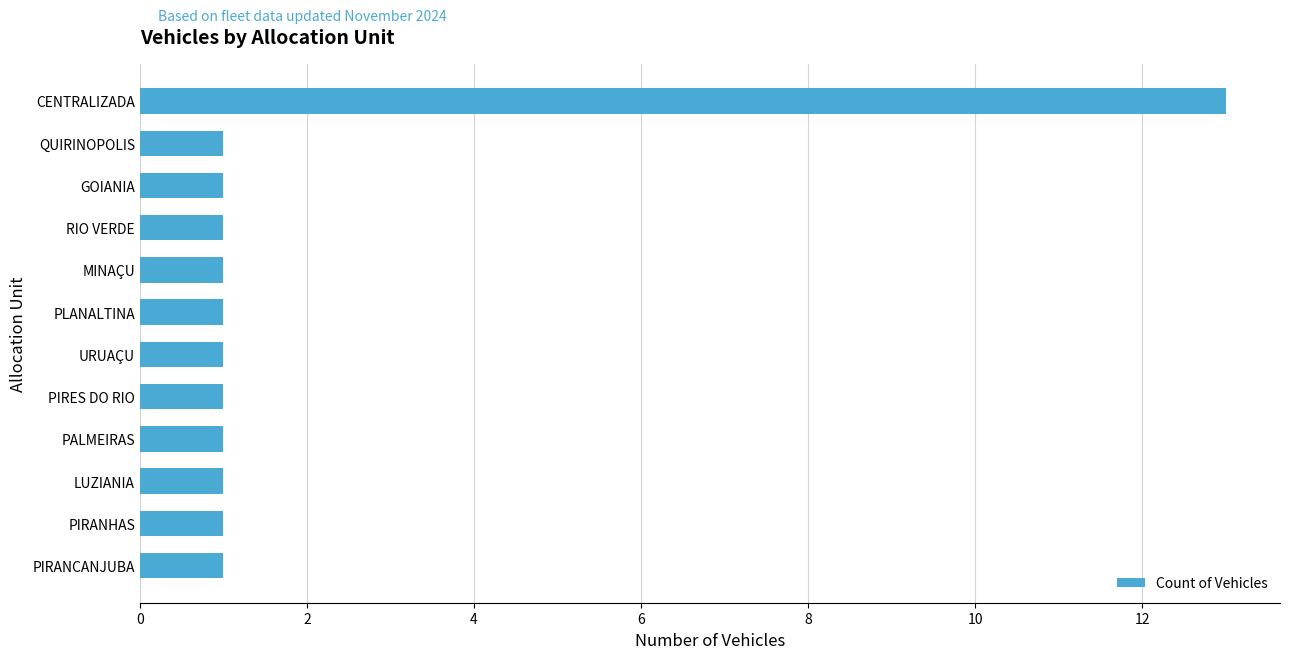

What is the difference between the maximum and minimum values?

12